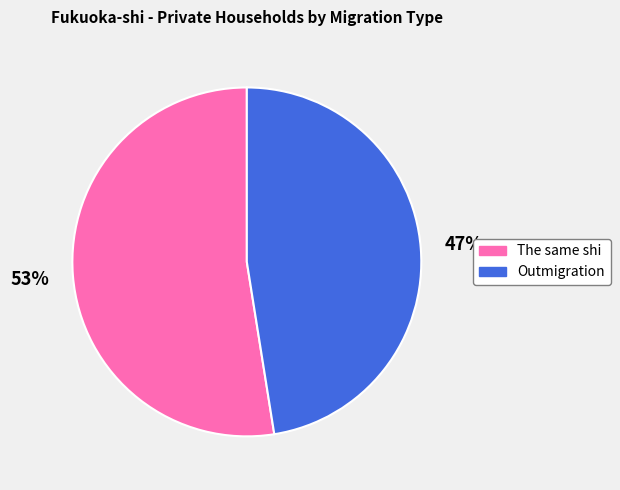

Rank the categories by value from highest to lowest.

The same shi, Outmigration